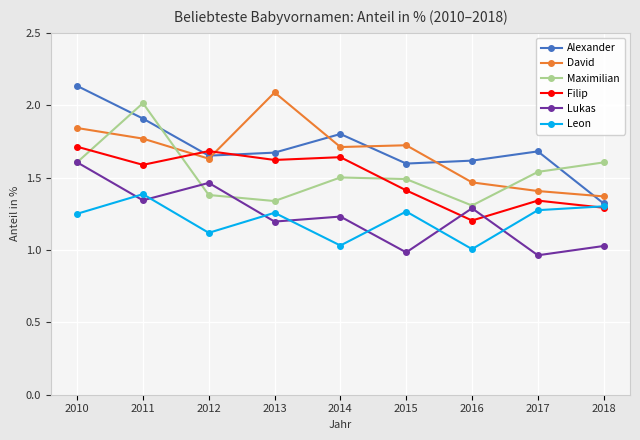

Is it true that David equals 0.8 at 2018?

False